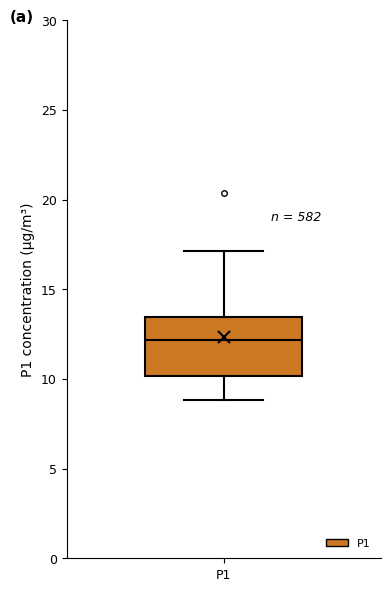

Transcribe this box plot: give where the median line is, the range the box spans, and where the two whiskers end, as read against the y-axis. The values are not printed on the chart, so give them approximately, as read against the axis.

median 12.0, box 10.0 to 13.5, whiskers 9.0 to 17.0